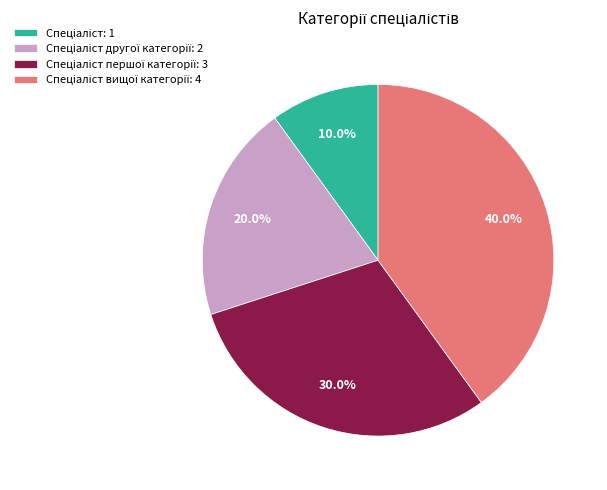

Is there a majority slice in this chart?

No